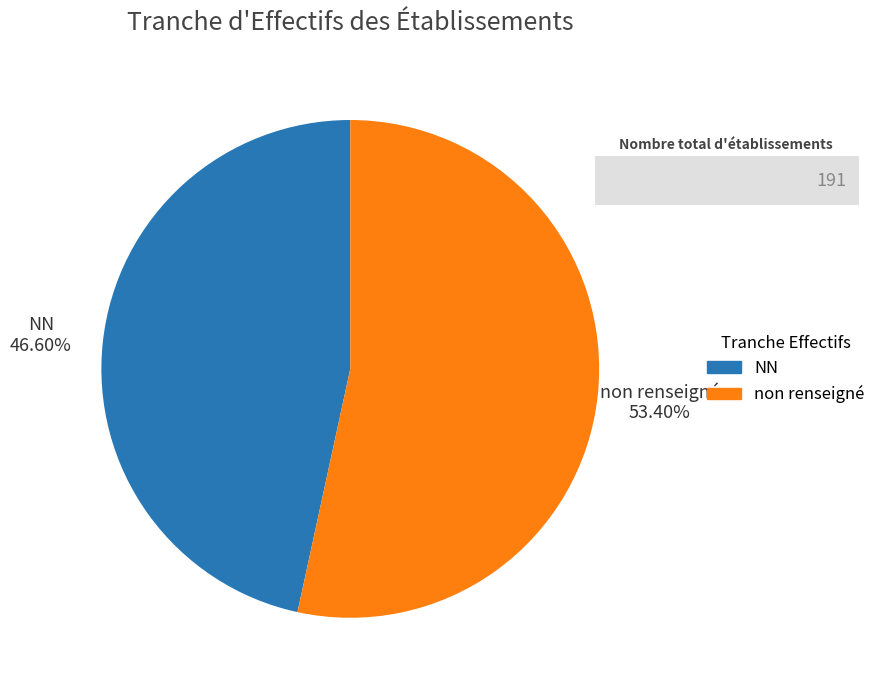

Does any single category account for the majority?

Yes